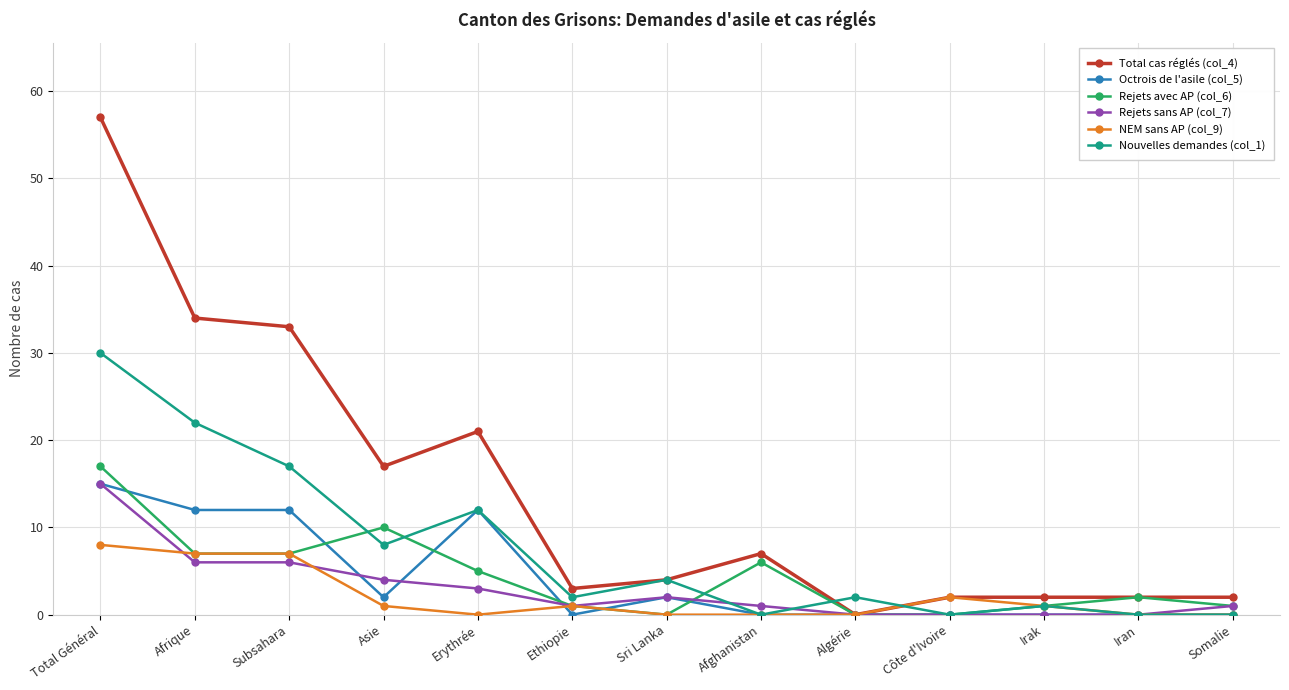

Is the value of Nouvelles demandes (col_1) at Total Général greater than the value of Rejets avec AP (col_6) at Asie?

Yes